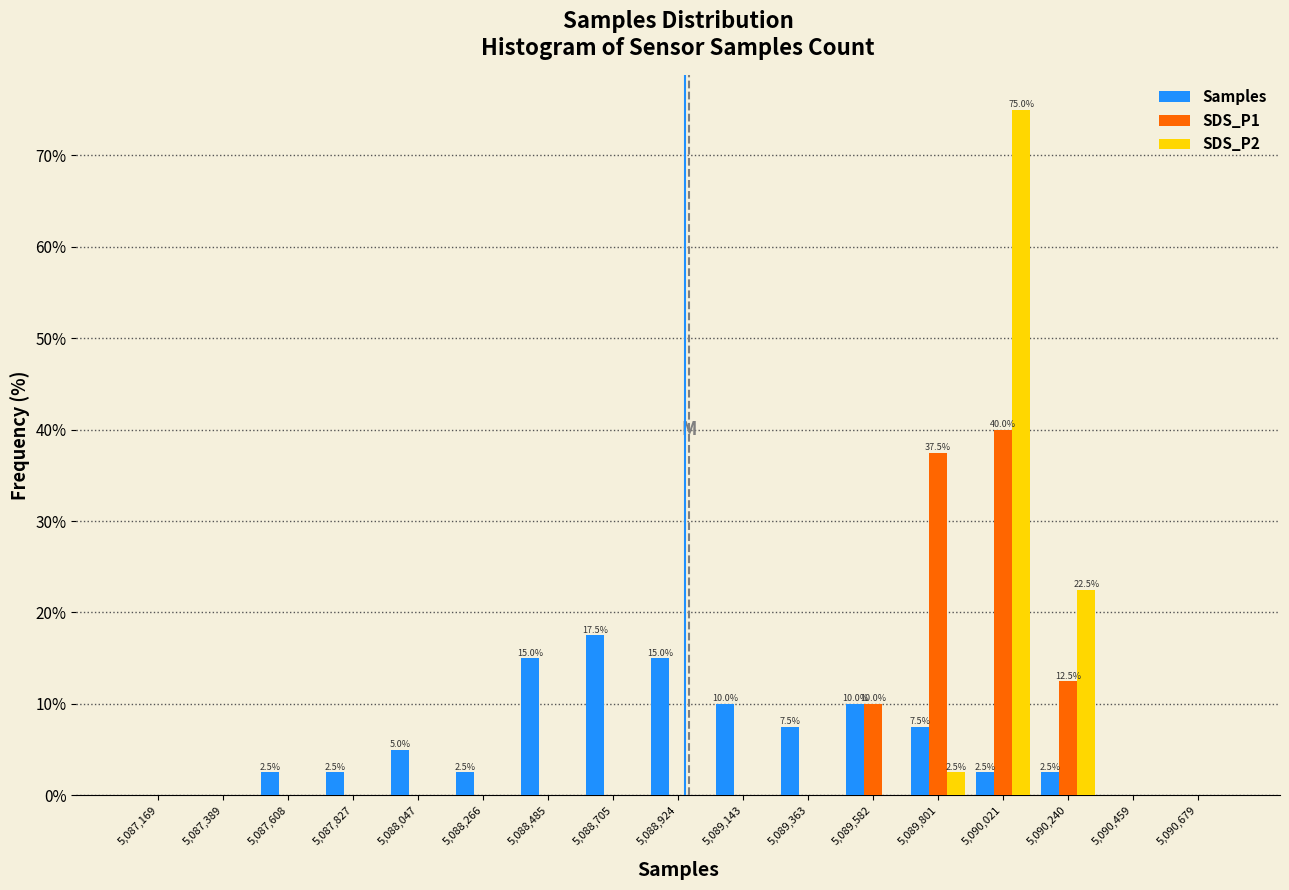

In the Samples series, which range on the x-axis has the tallest bar?

5088600 to 5088800